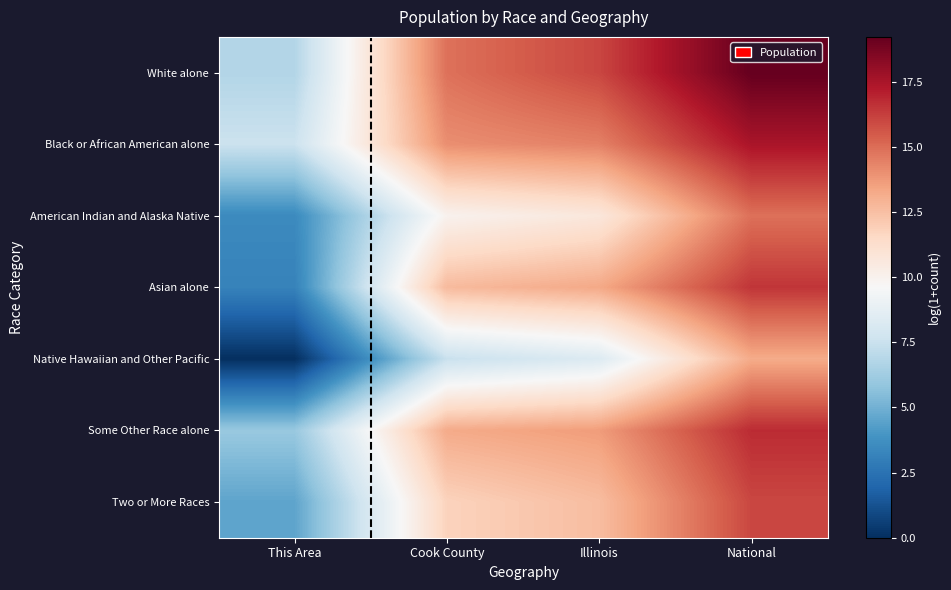

List the series in order of their peak value, lowest first.

Native Hawaiian and Other Pacific, American Indian and Alaska Native, Two or More Races, Asian alone, Some Other Race alone, Black or African American alone, White alone